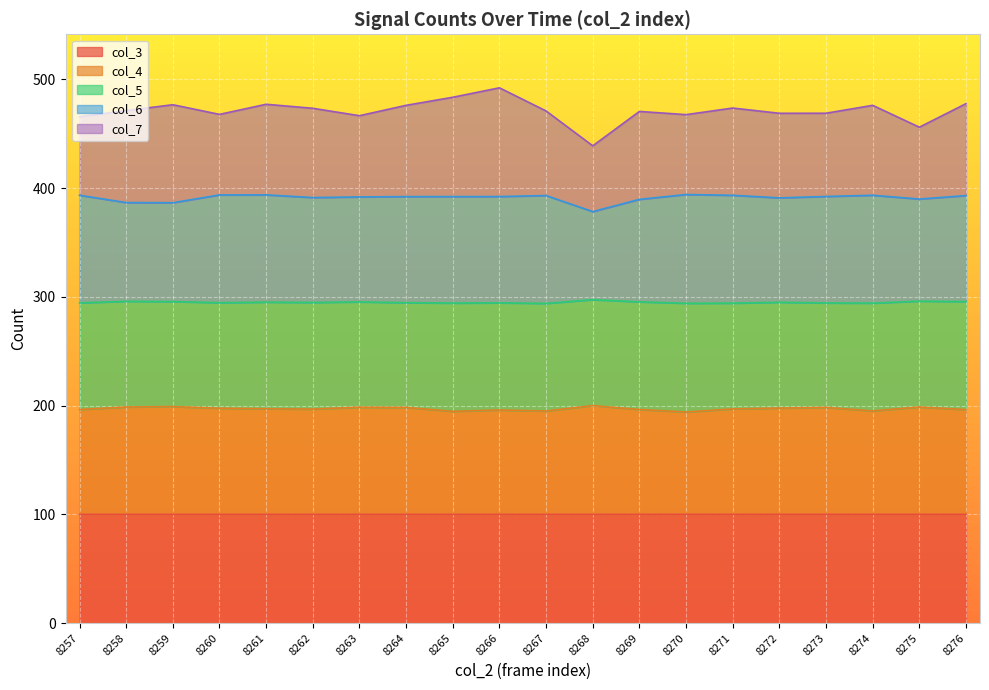

At how many categories does at least one series exceed 235?

20